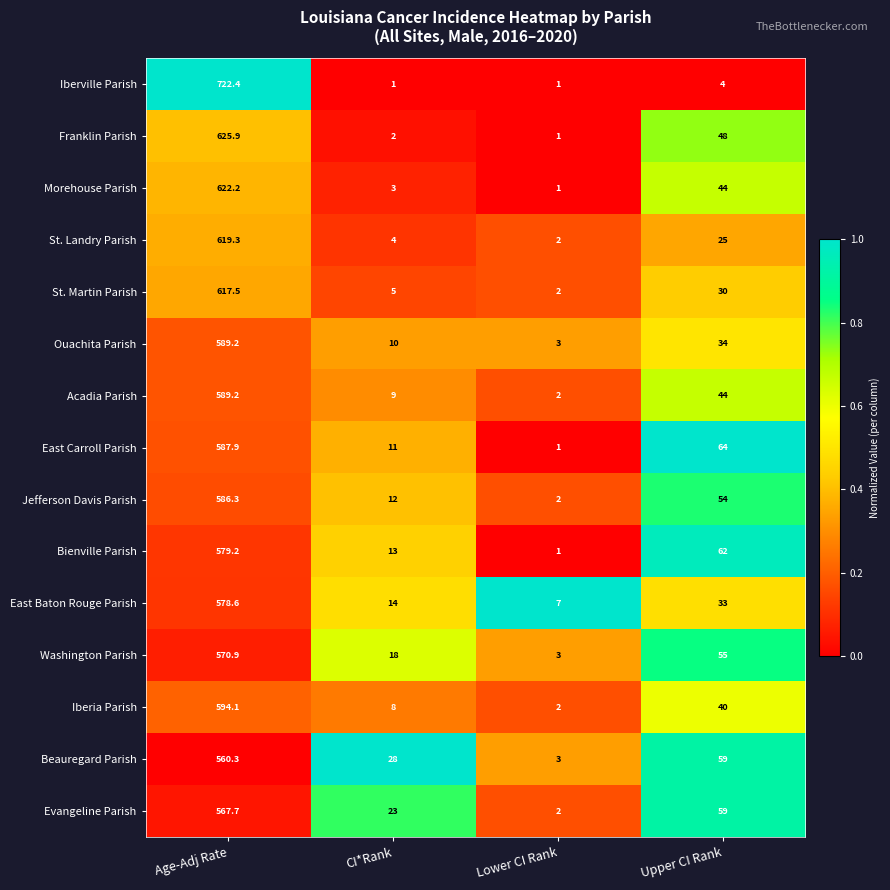

What is the difference between the highest and lowest values at Age-Adj Rate?

162.1